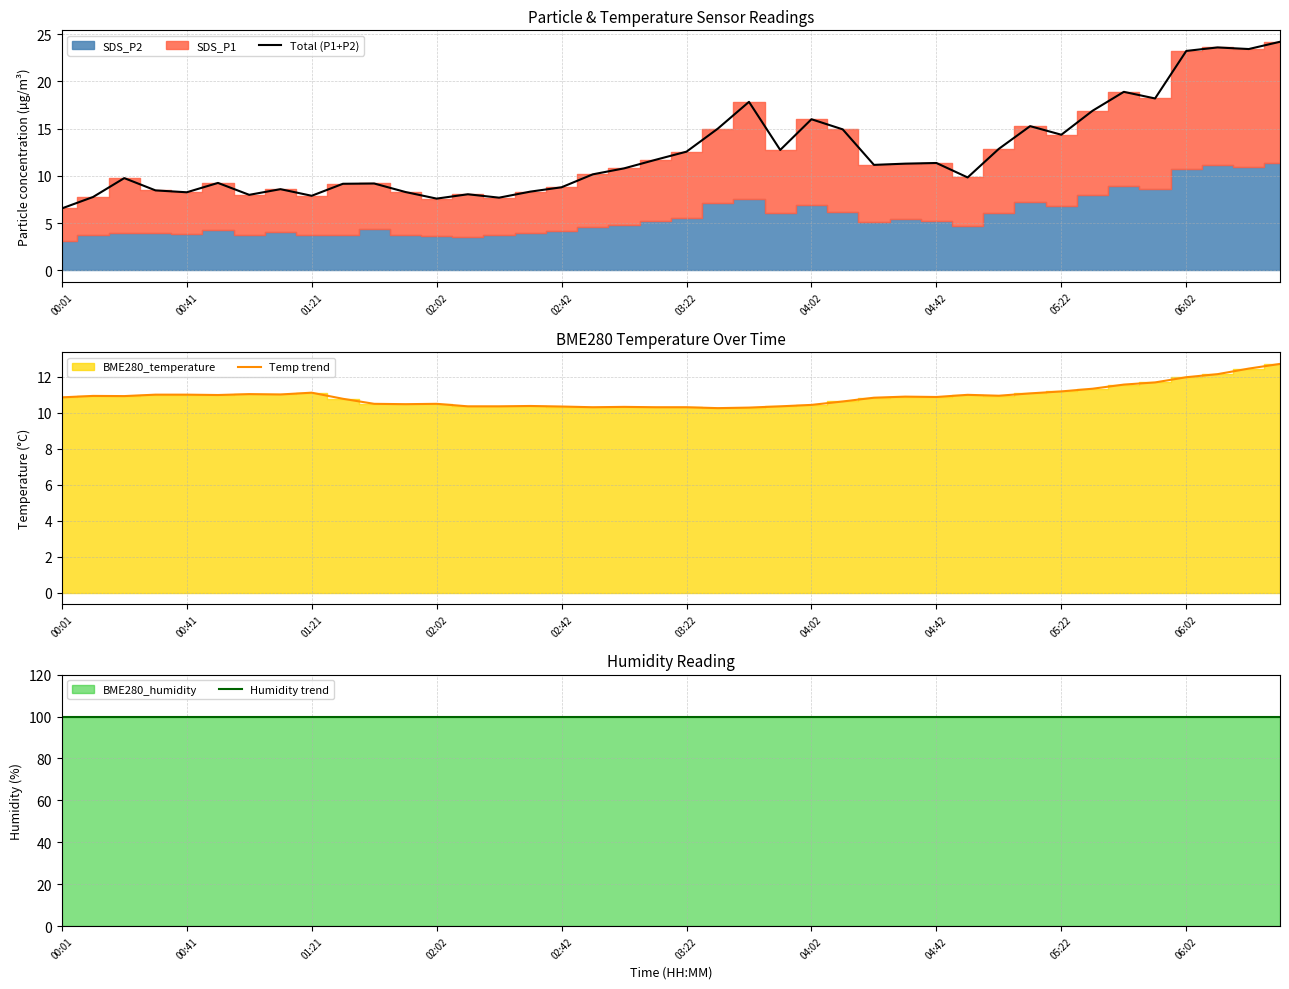

True or false: Humidity trend and Temp trend intersect in this chart.

False